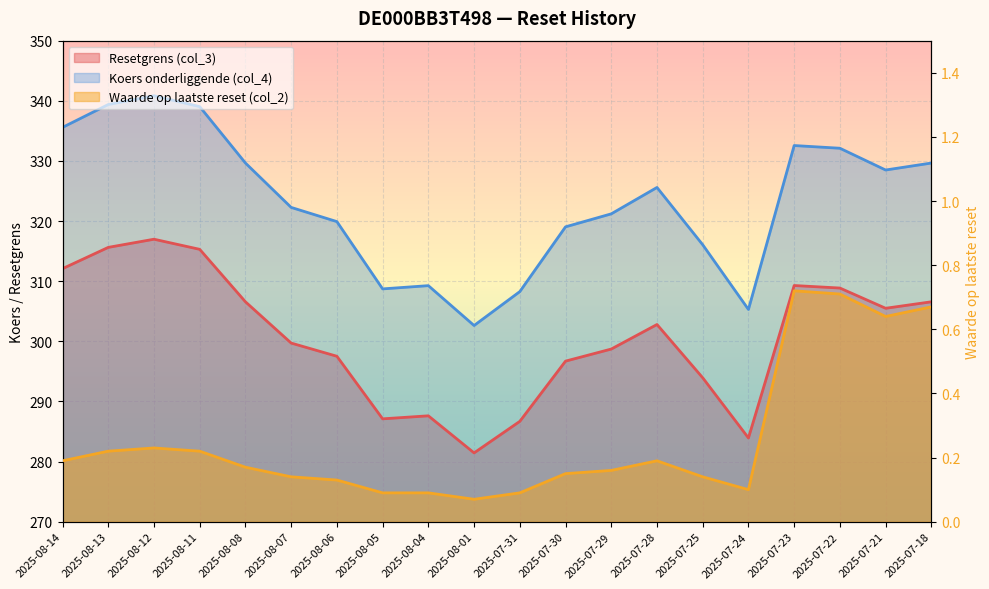

What is the sum of the Waarde op laatste reset (col_2) values at 2025-07-23 and 2025-07-24?

0.8